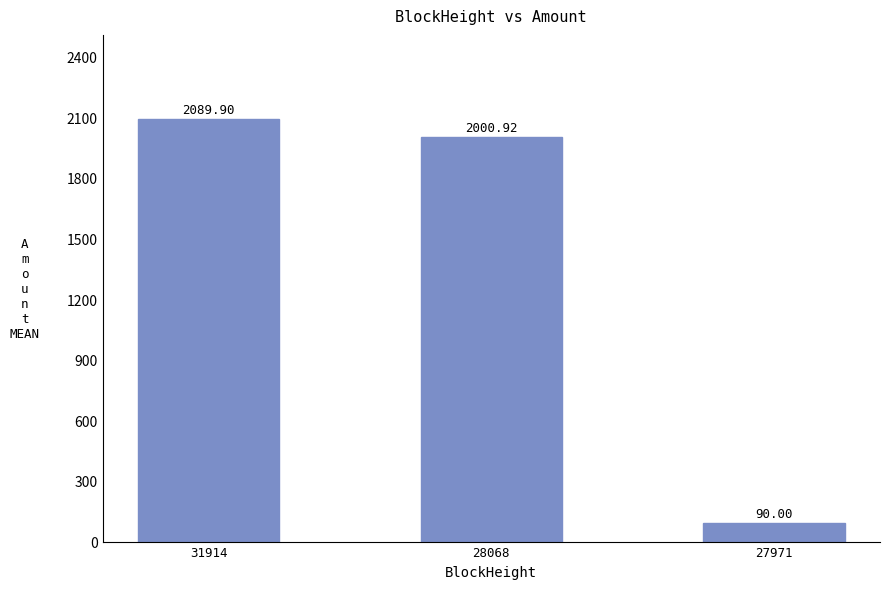

How many data points are less than 2000?

1